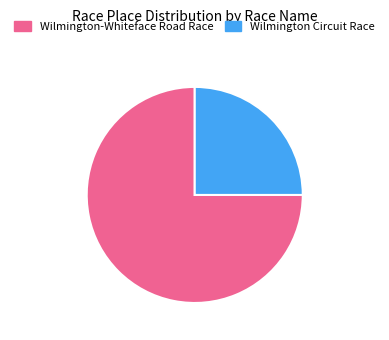

Does any single category account for the majority?

Yes